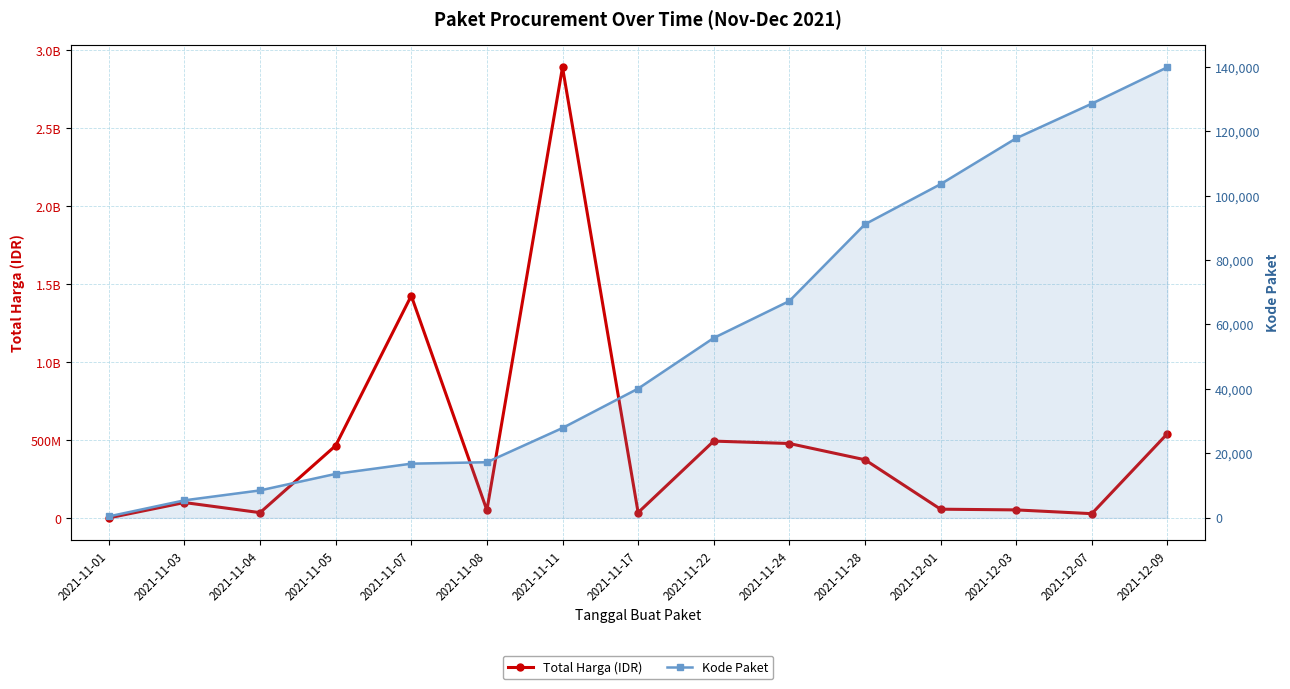

What is the smallest value displayed?

464